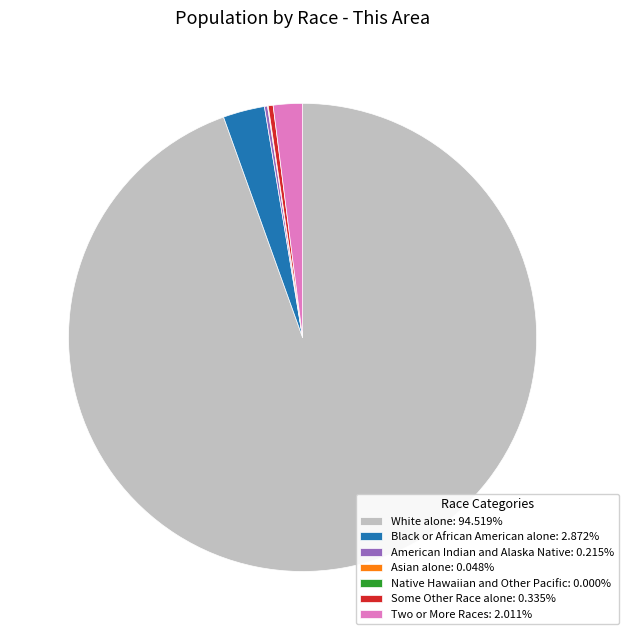

What is the ratio of the value at White alone to the value at Black or African American alone?

32.9